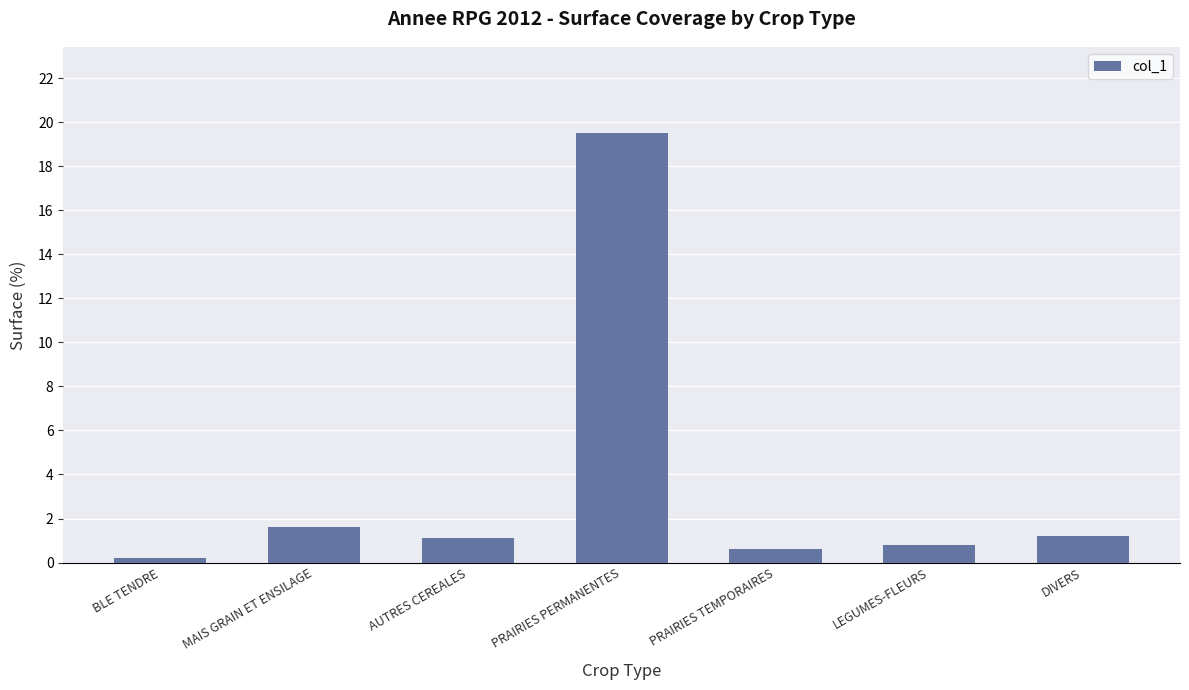

What is the change in value from AUTRES CEREALES to PRAIRIES TEMPORAIRES?

-0.5